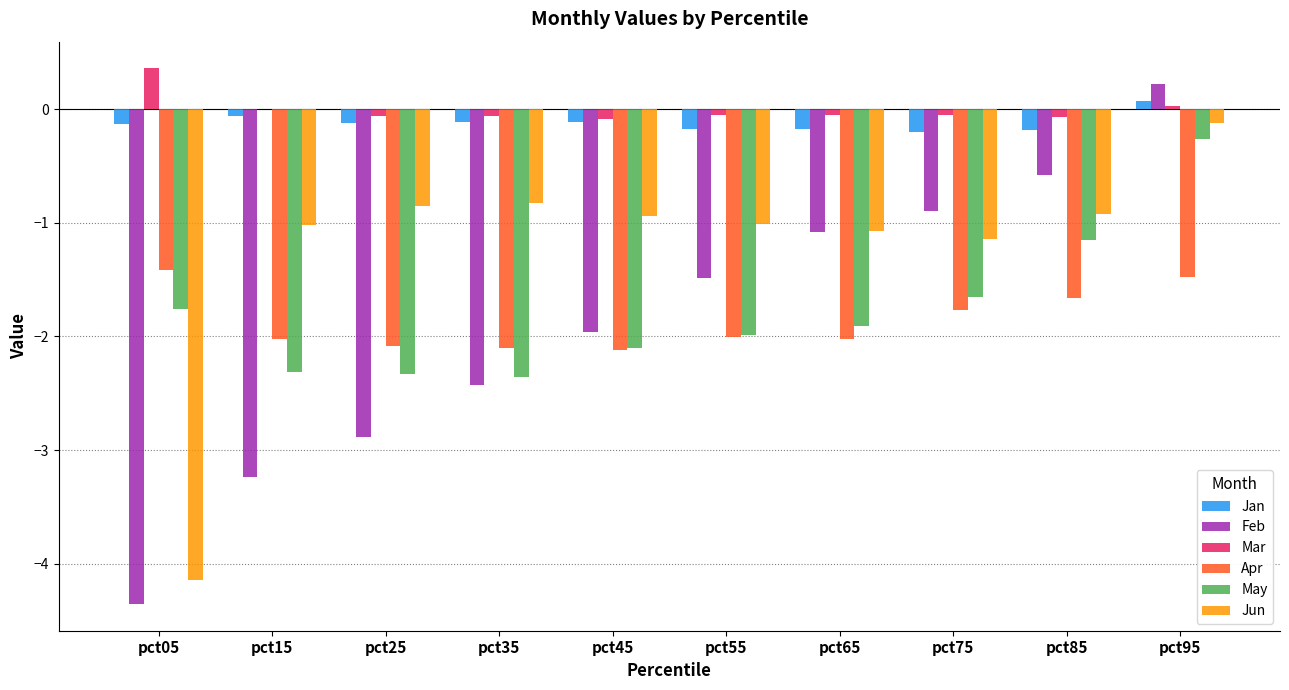

Which category has the highest value in the May series?

pct95